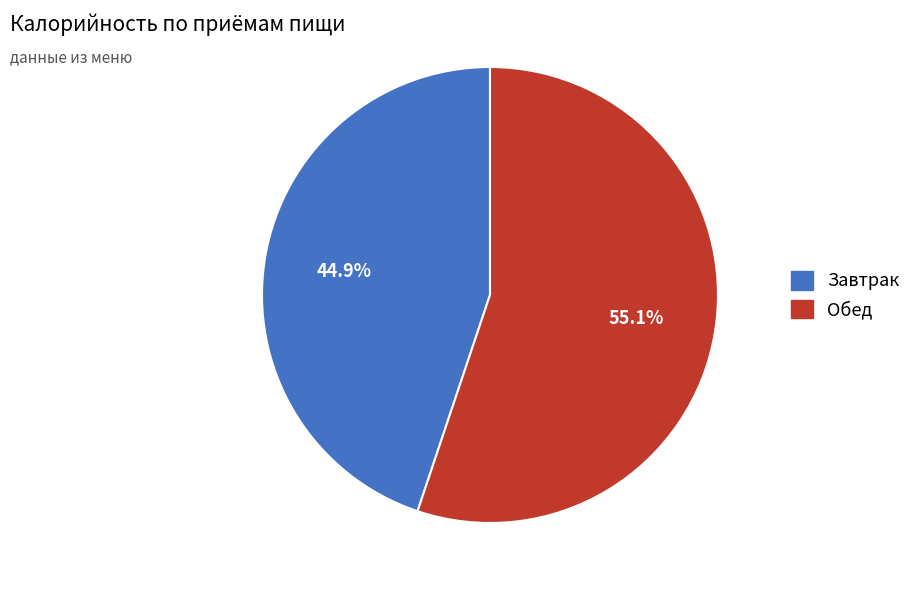

Does any single category account for the majority?

Yes